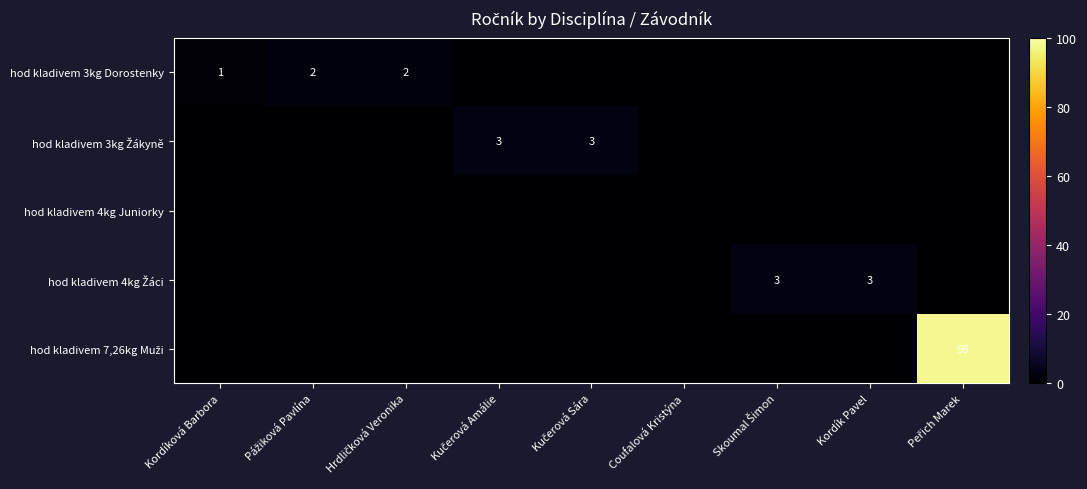

Which category has the highest value in the hod kladivem 3kg Žákyně series?

Kučerová Amálie